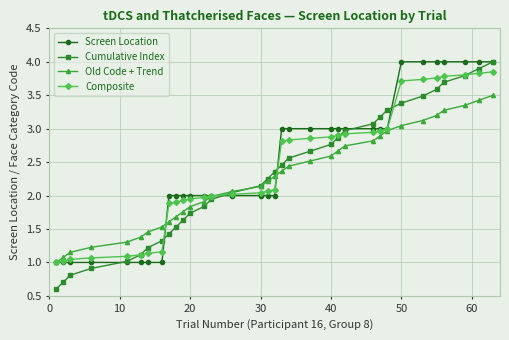

Which series has the widest spread of values?

Cumulative Index